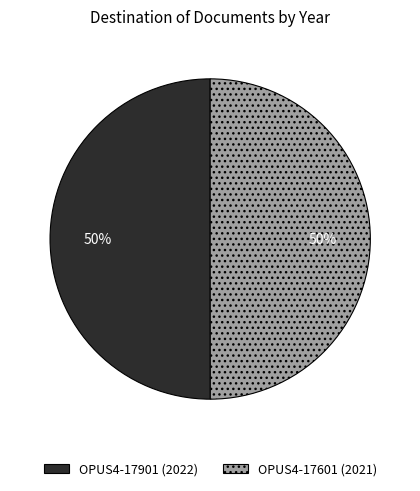

True or false: OPUS4-17601 accounts for 50% of the total.

True